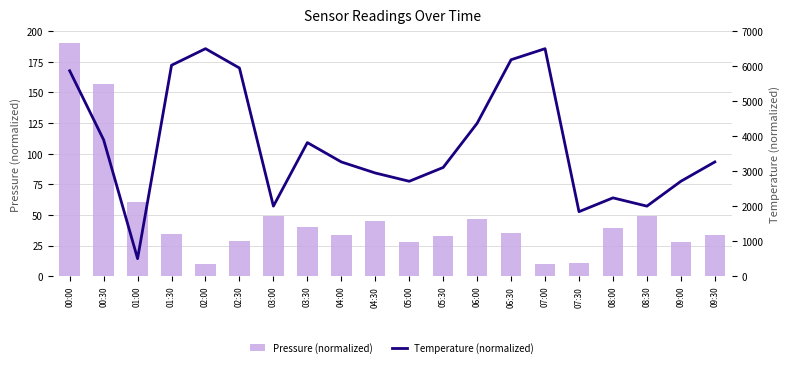

What is the sum of the Temperature (normalized) values at 01:30 and 07:30?

7868.4